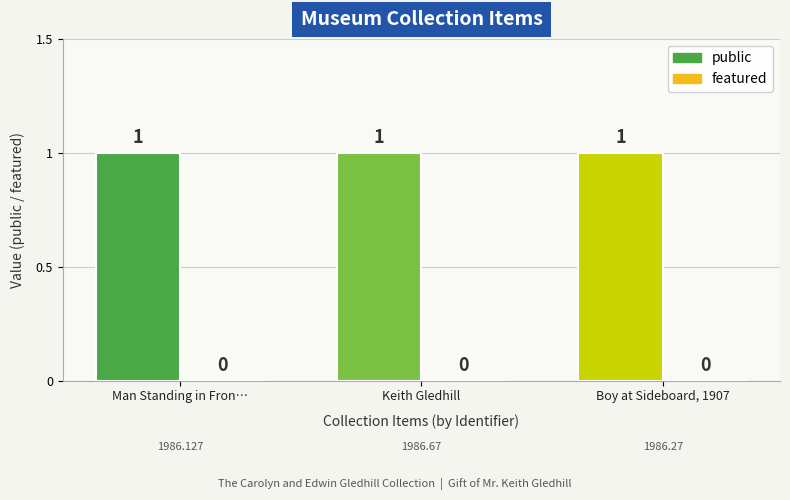

Which series has the widest spread of values?

public